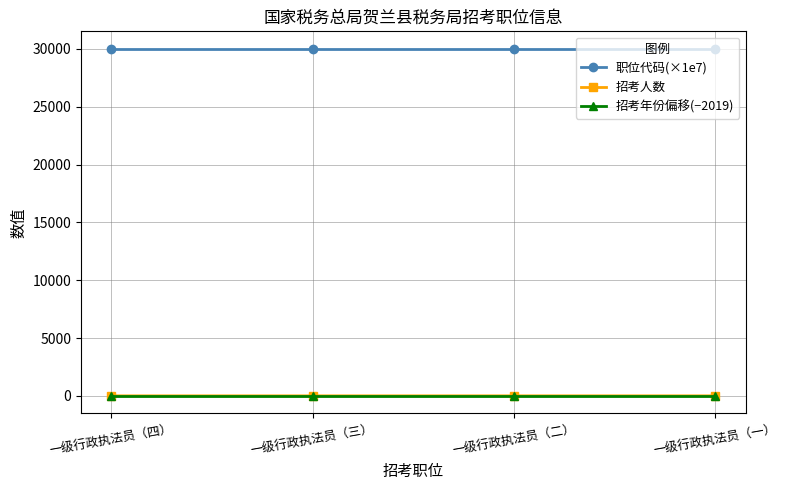

How many lines are shown in the chart?

3